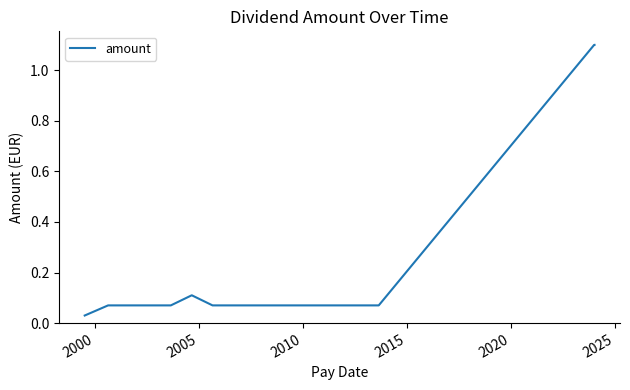

What is the greatest value displayed?

1.1